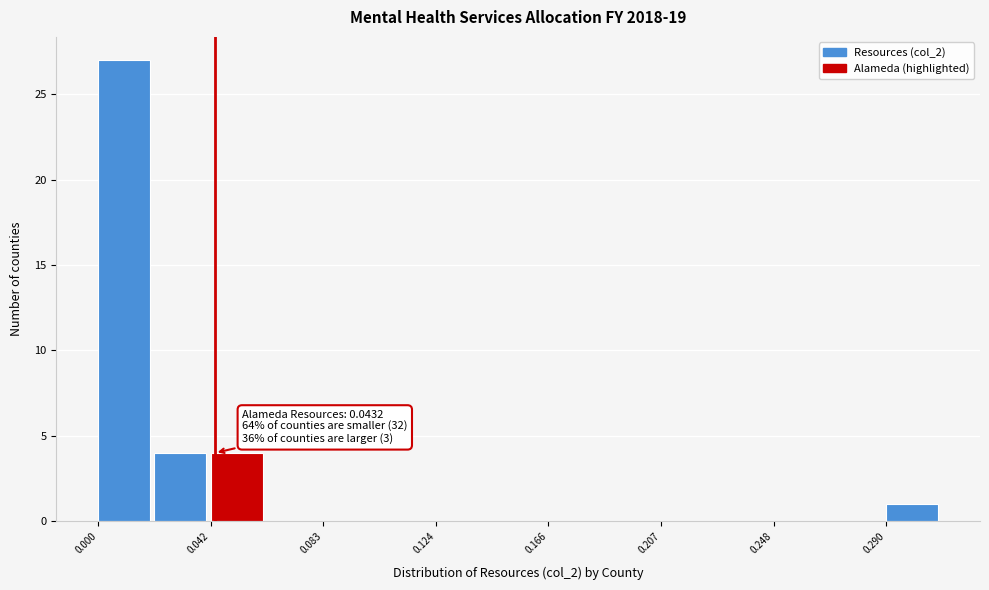

Over which range of the x-axis is the bar tallest?

0.000 to 0.020